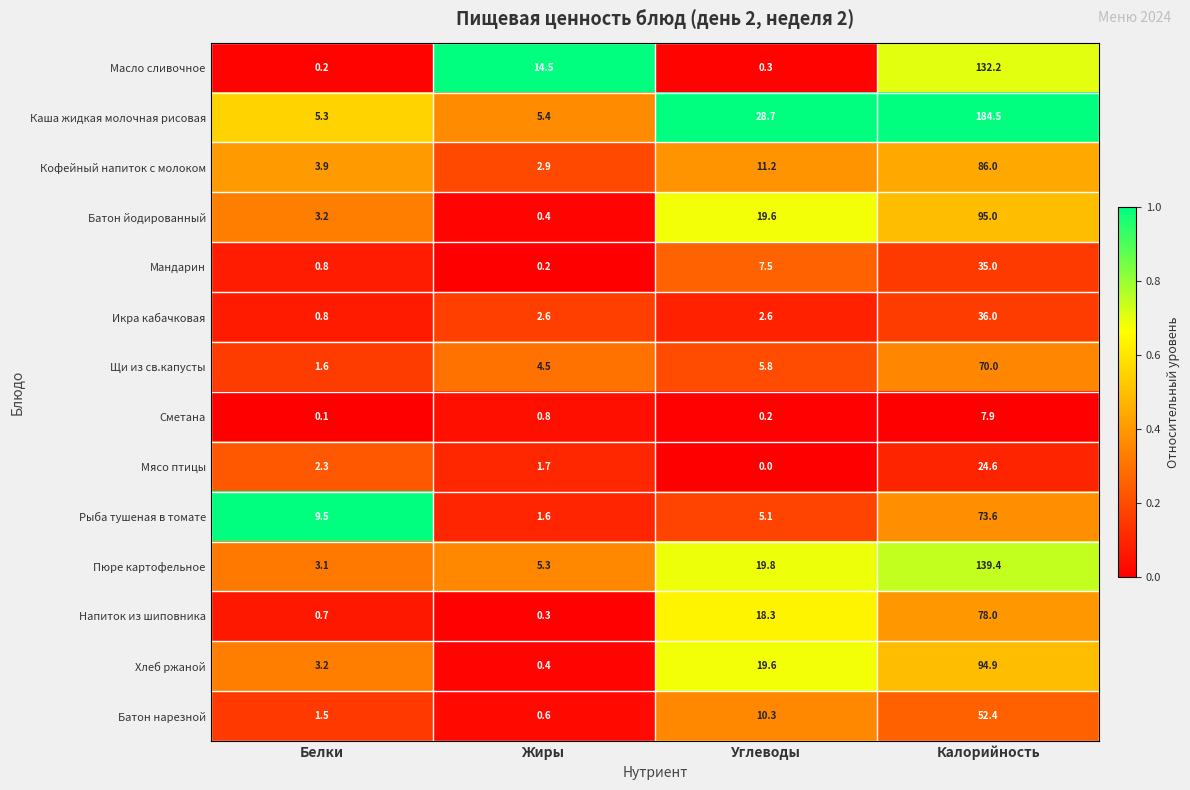

What is the highest value of the Батон нарезной series?

52.4